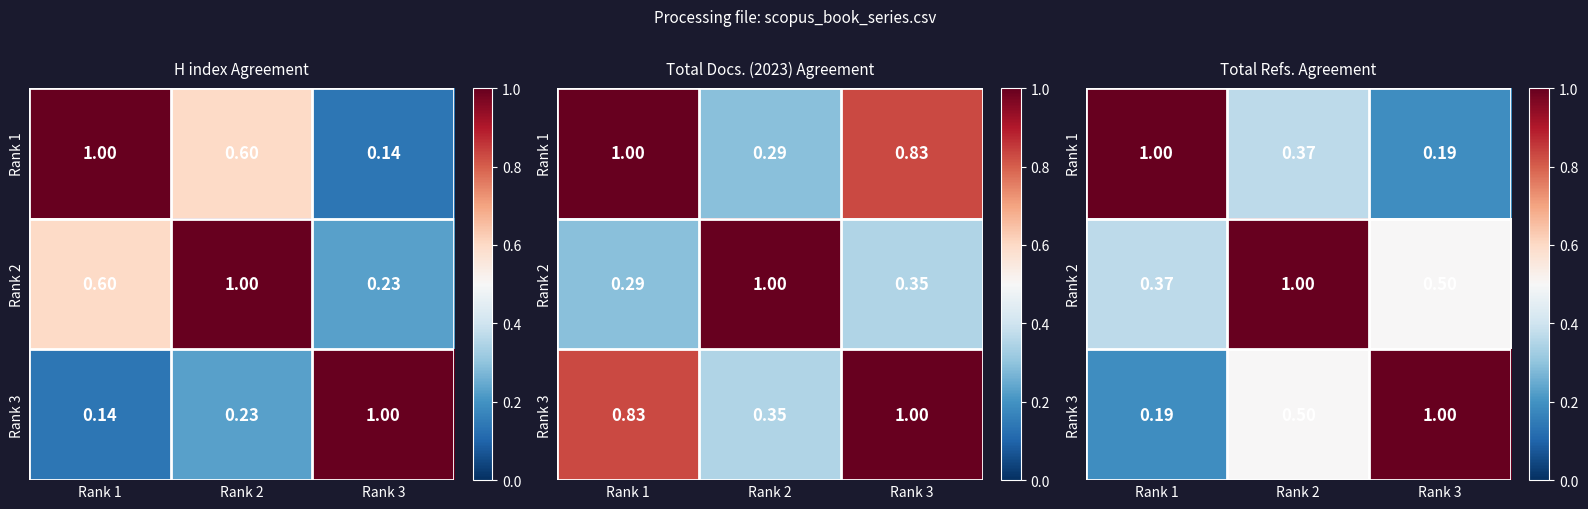

What is the average value of the Rank 2 series?

0.6